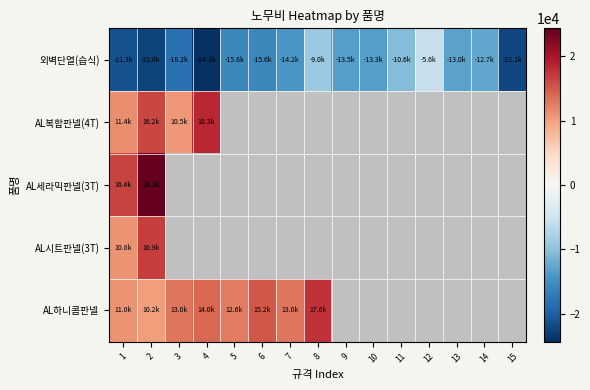

At which label is AL하니콤판넬 closest to 13925?

4